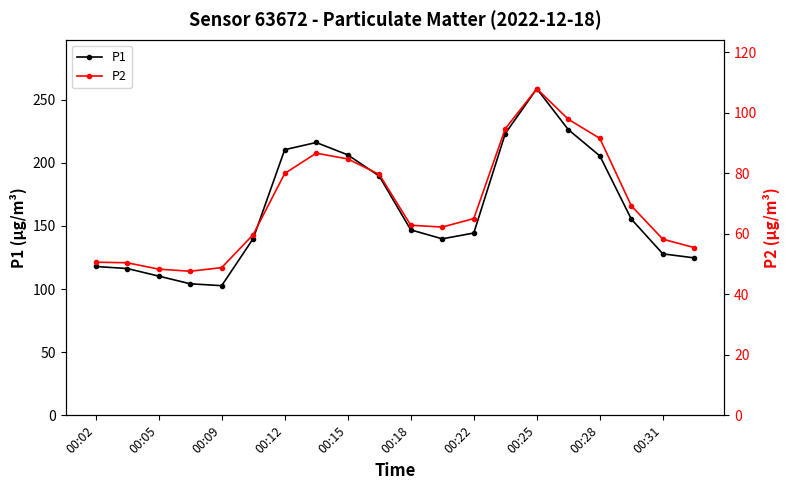

At which label does P1 reach its peak?

00:25